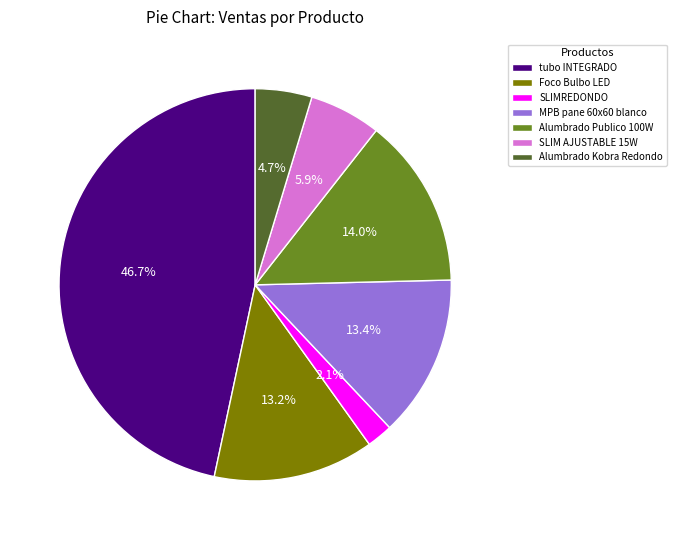

To the nearest percent, what is the difference between the SLIMREDONDO and SLIM AJUSTABLE 15W slice percentages?

4%